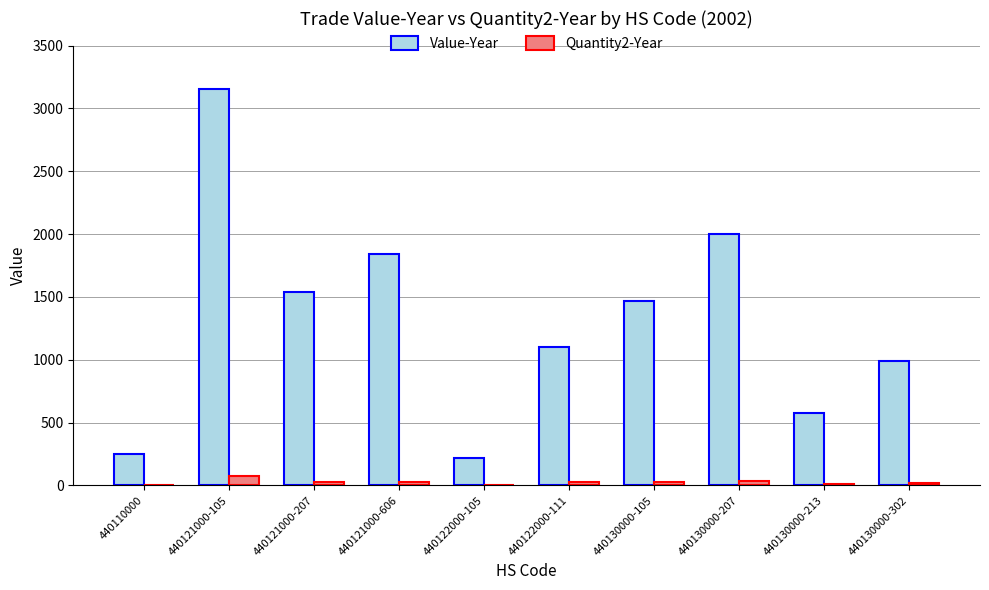

The Value-Year series shows 1299 at 440130000-302. True or false?

False